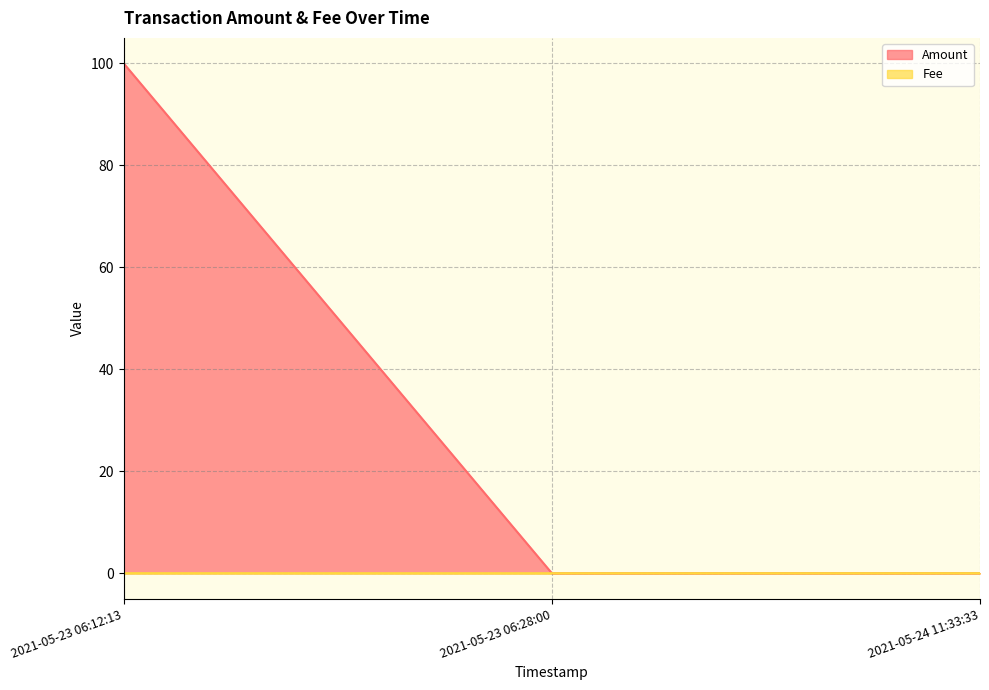

At which label does Fee reach its minimum?

2021-05-23 06:28:00